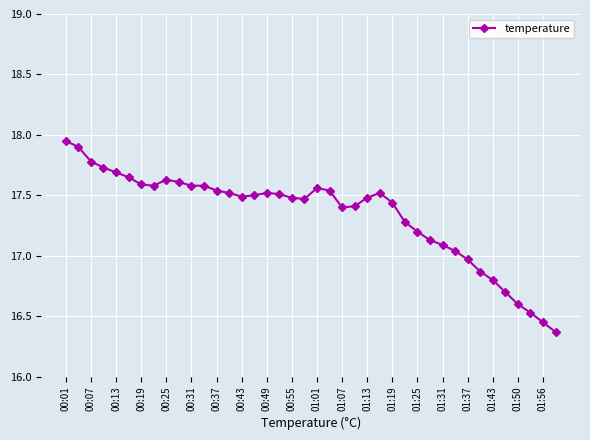

What is the difference between the maximum and minimum values?

1.6